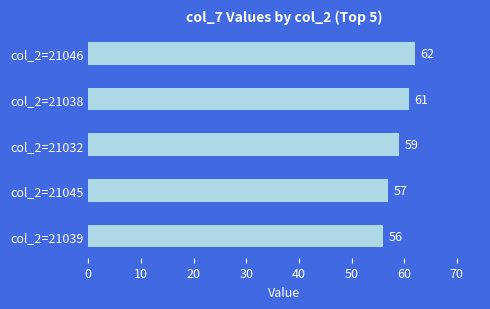

List the labels in order of value, smallest first.

col_2=21039, col_2=21045, col_2=21032, col_2=21038, col_2=21046